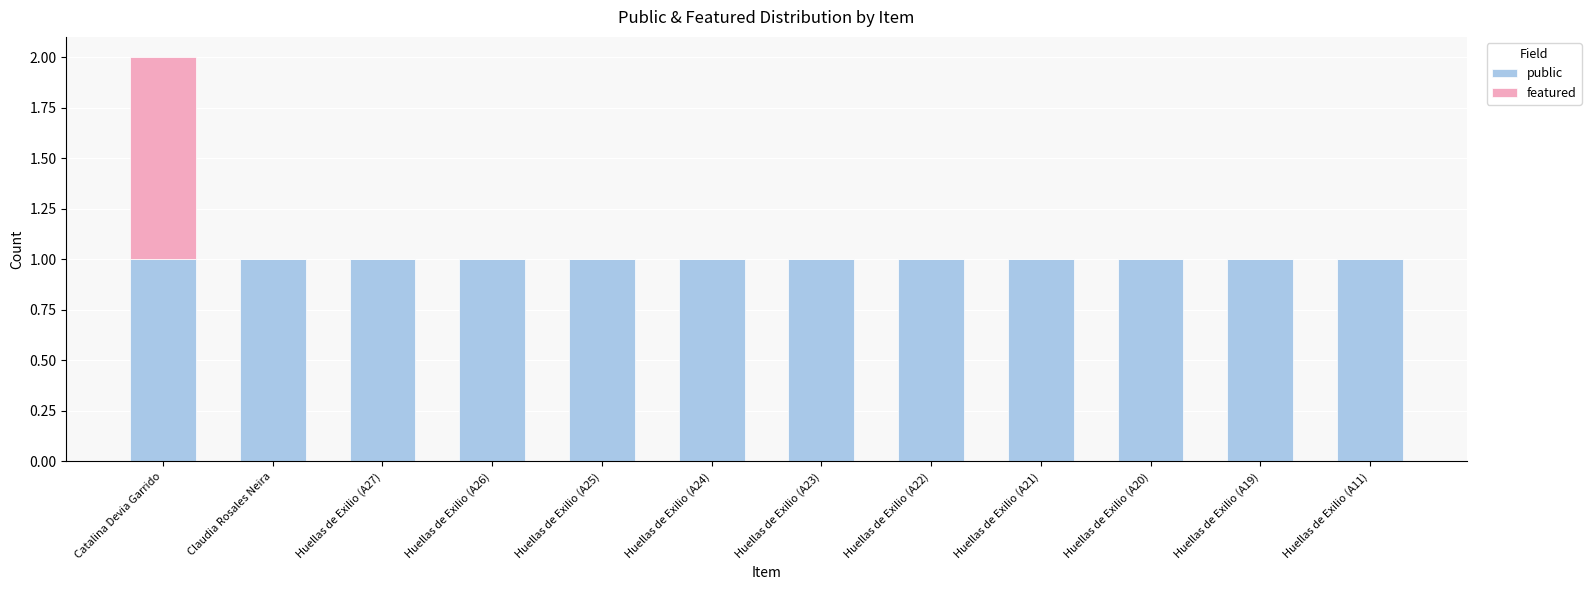

At which category is the sum across all series the highest?

Catalina Devia Garrido